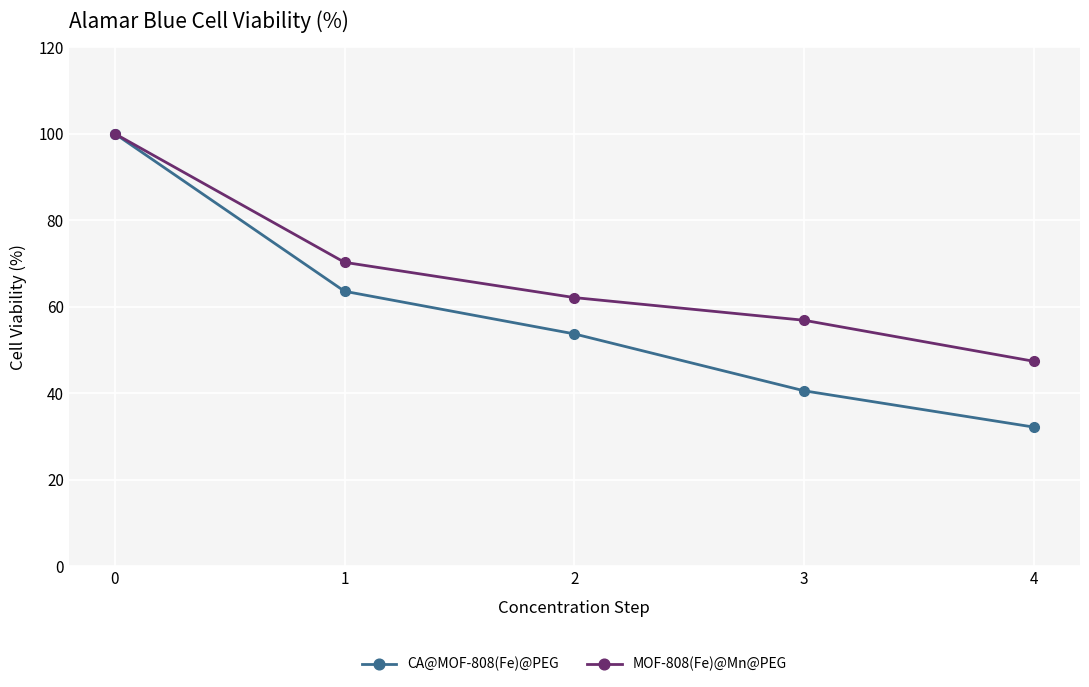

Which series has the largest range (max minus min)?

CA@MOF-808(Fe)@PEG